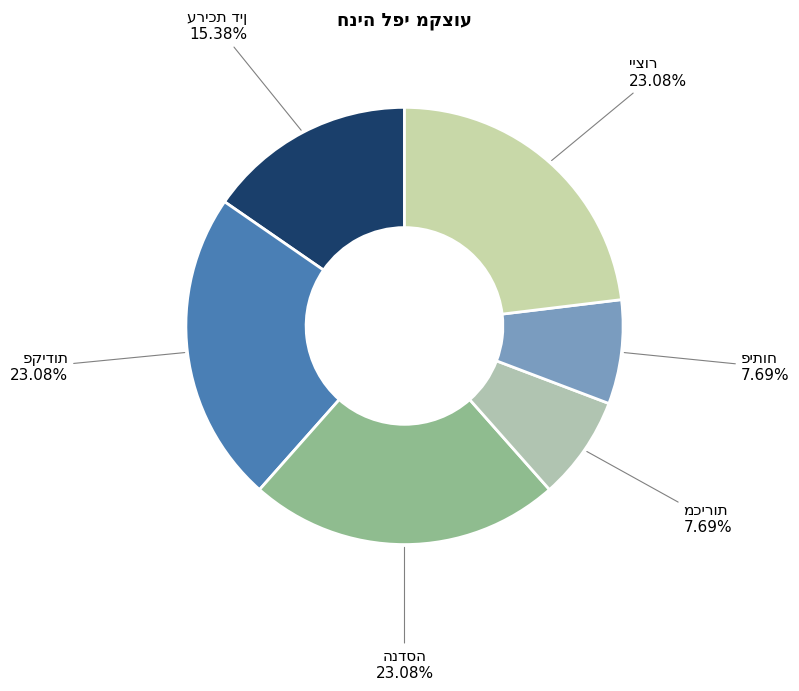

Is there a majority slice in this chart?

No